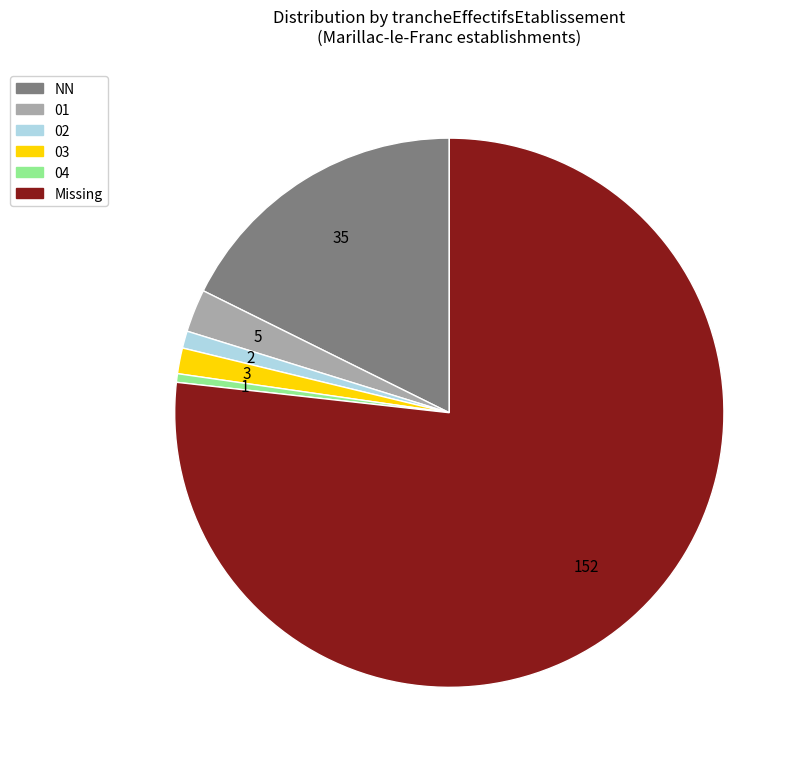

Is there any slice that represents more than half of the pie?

Yes